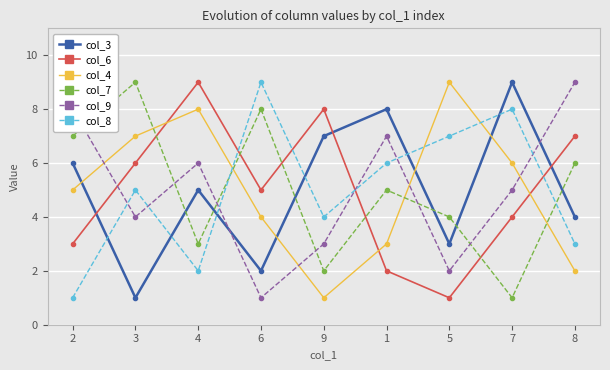

What is the sum of the col_4 values at 6 and 5?

13